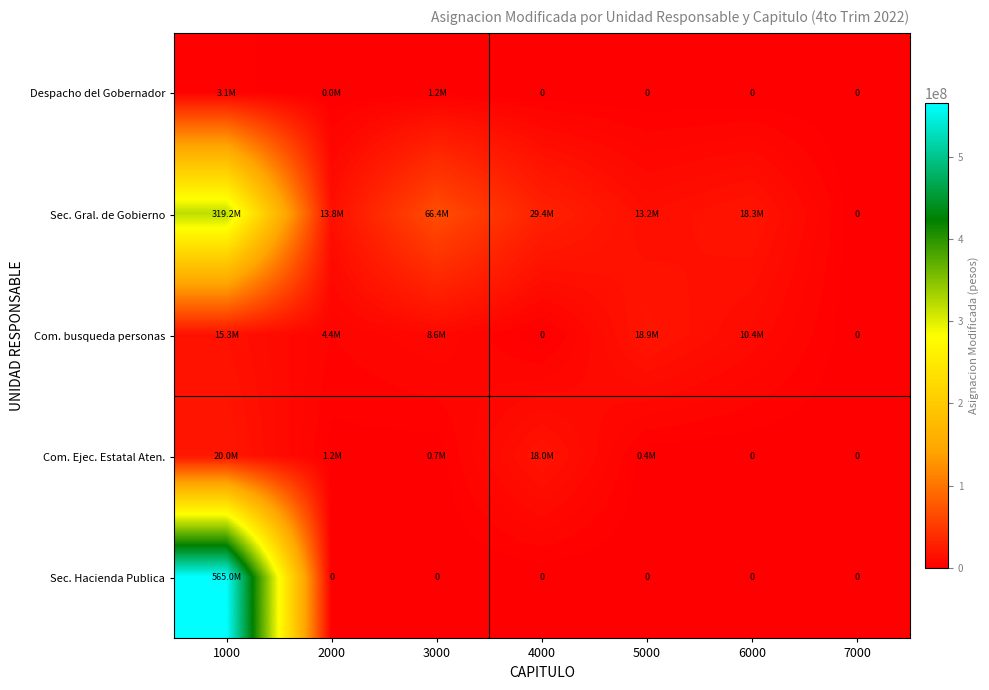

Count the number of categories in the chart.

7